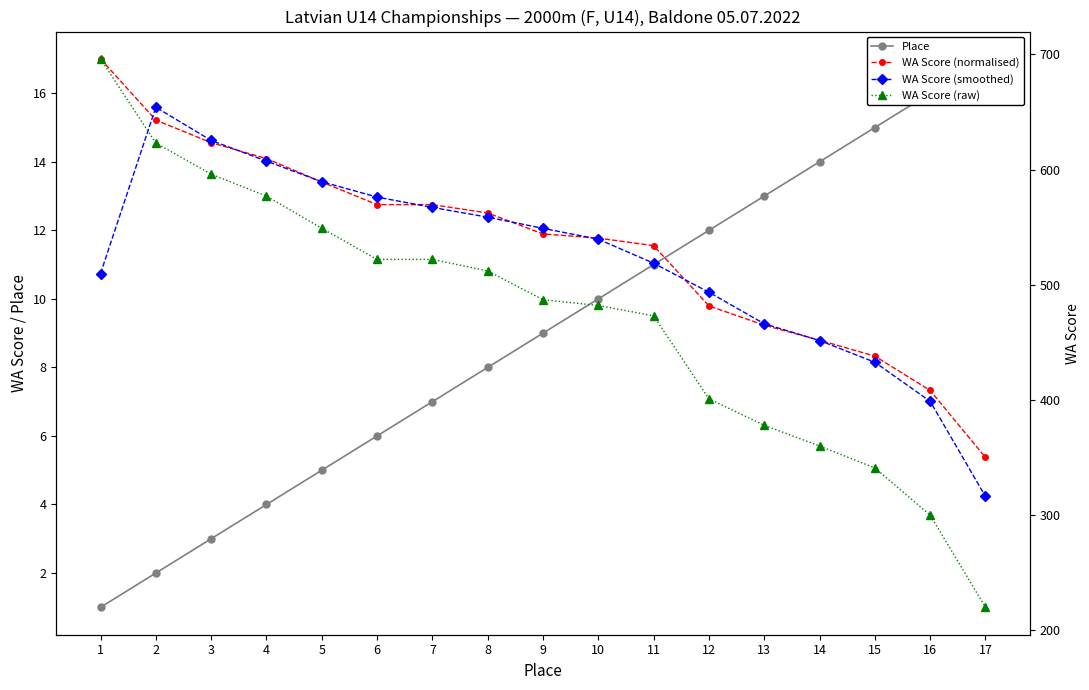

What is the value of the WA Score (normalised) point at the 4th from the left?

14.1